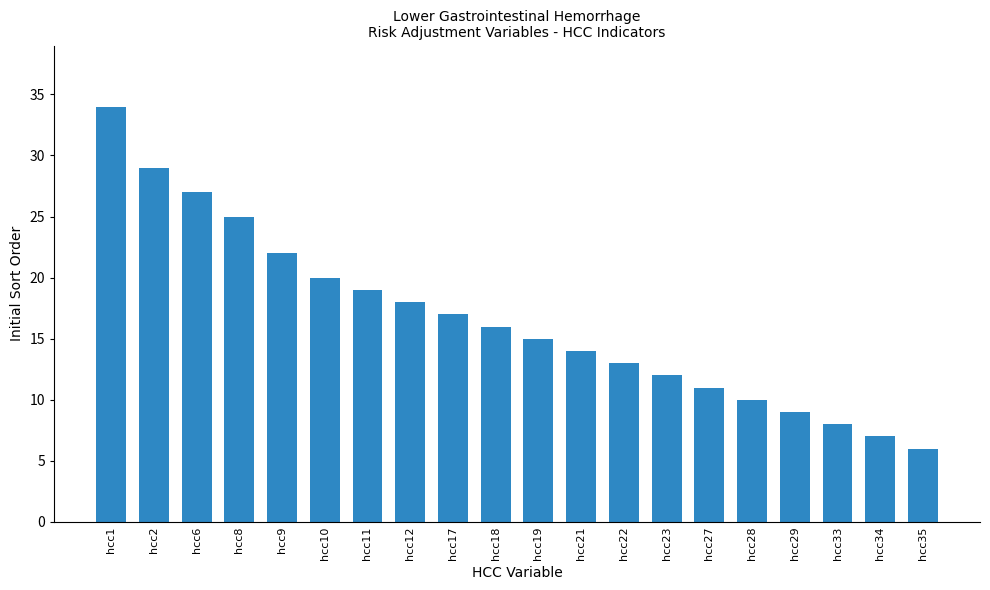

Reading left to right, list all the values displayed in this chart.

34	29	27	25	22	20	19	18	17	16	15	14	13	12	11	10	9	8	7	6